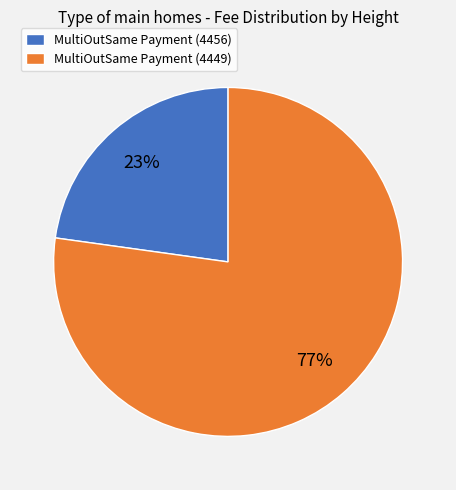

To the nearest percent, what is the combined percentage of MultiOutSame Payment (4449) and MultiOutSame Payment (4456)?

100%